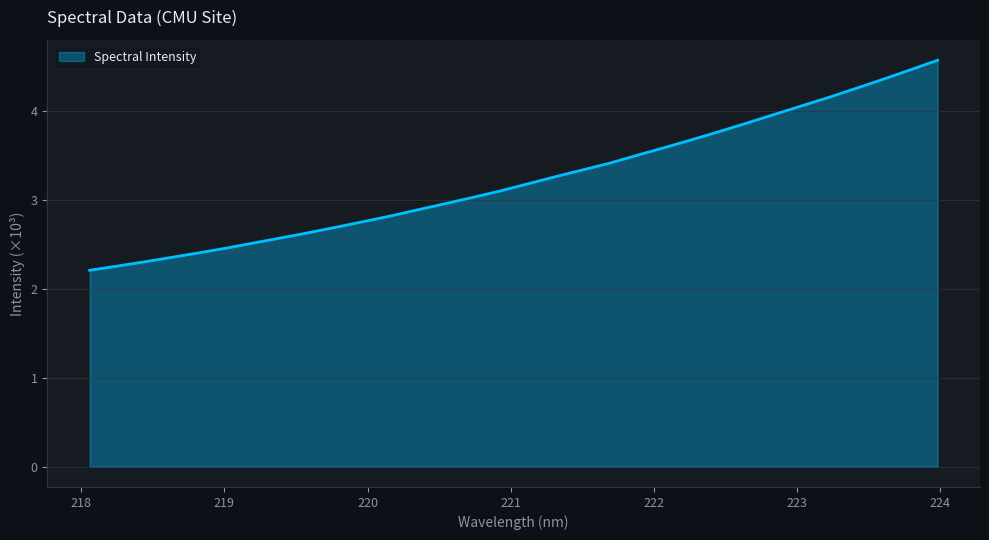

What is the sum of all values?

103.2